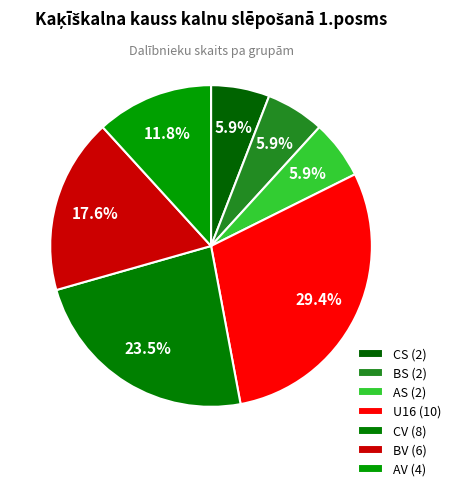

What is the largest slice in the pie chart?

U16